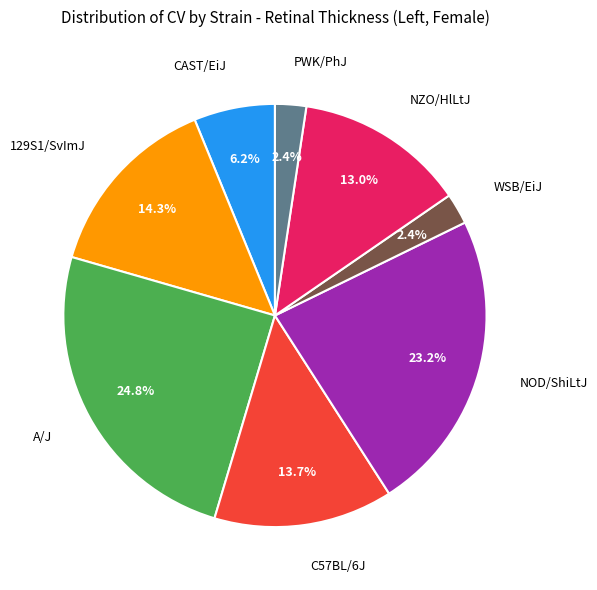

Is there a majority slice in this chart?

No